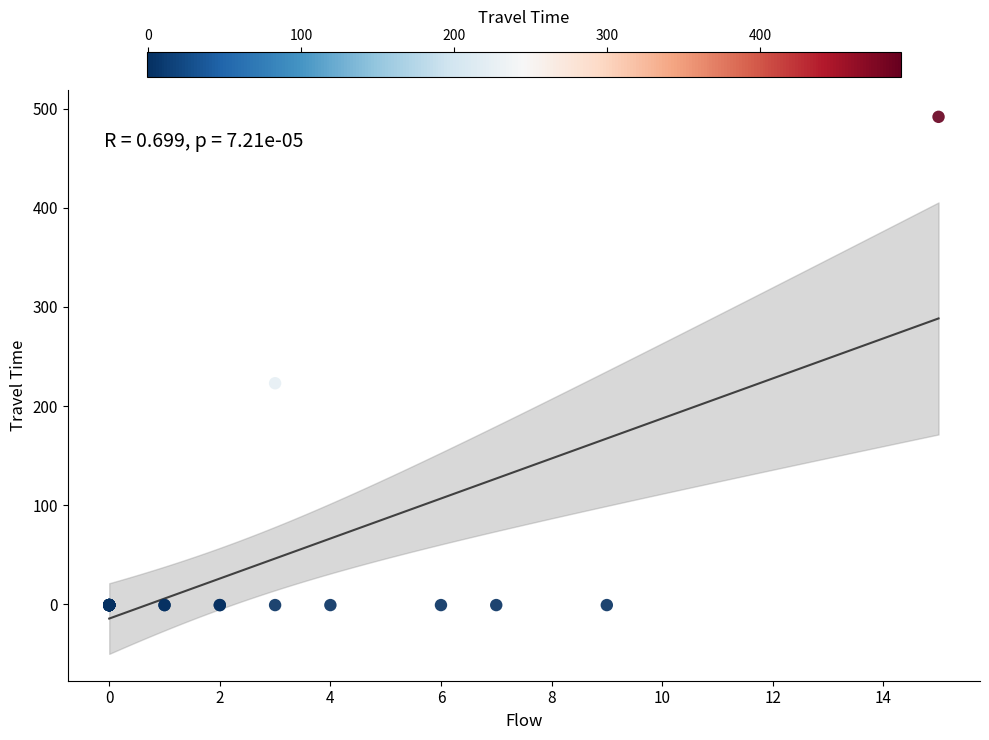

What Y value in the scatter plot is closest to 245?

223